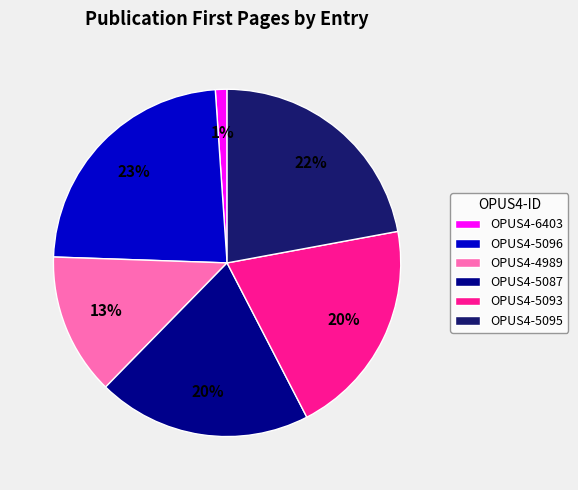

True or false: OPUS4-5093 accounts for 20% of the total.

True